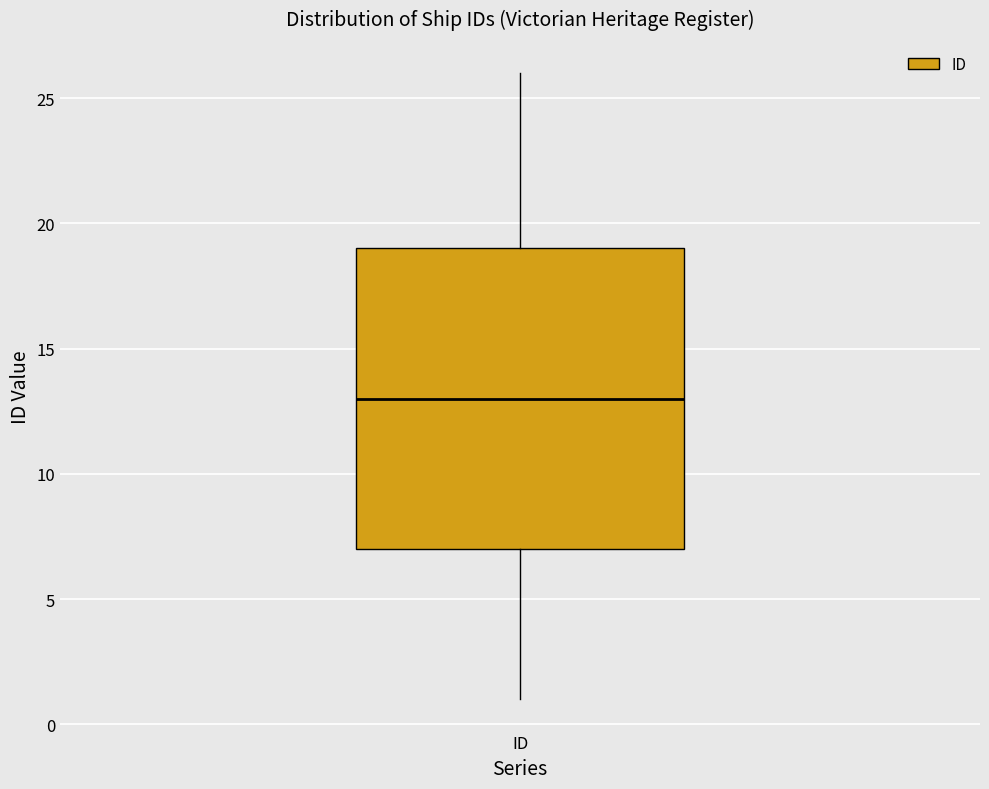

Read this box plot against the y-axis: the position of the median line, the range covered by the box, and the ends of both whiskers. The values are not printed on the chart, so give them approximately, as read against the axis.

median 13, box 7 to 19, whiskers 1 to 26